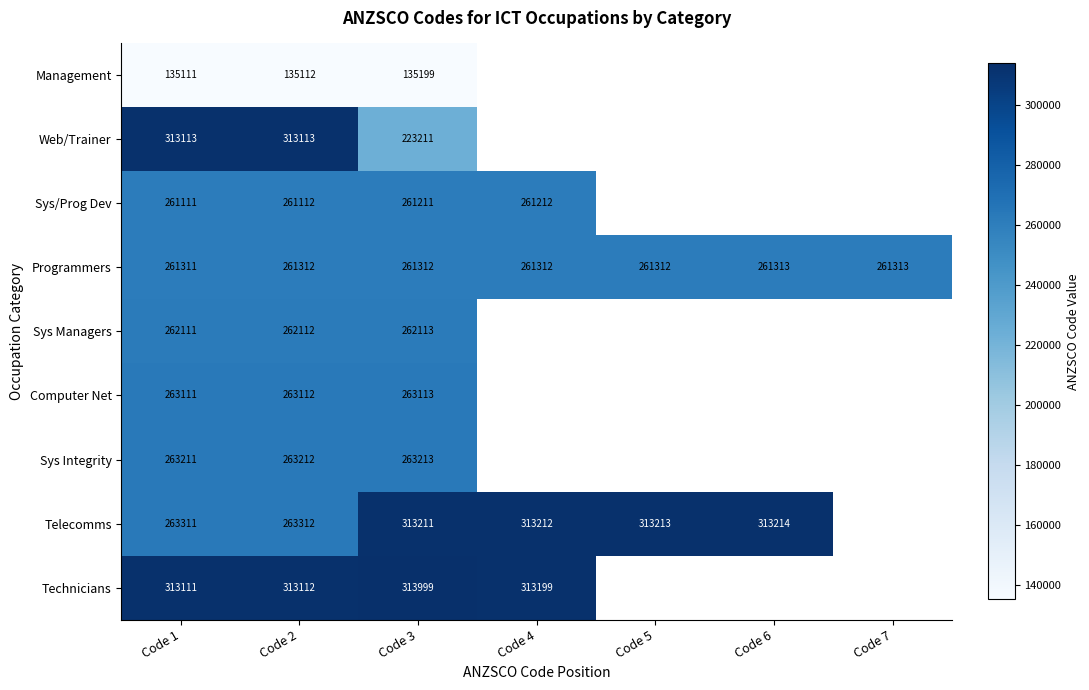

At how many categories does at least one series exceed 153148?

7